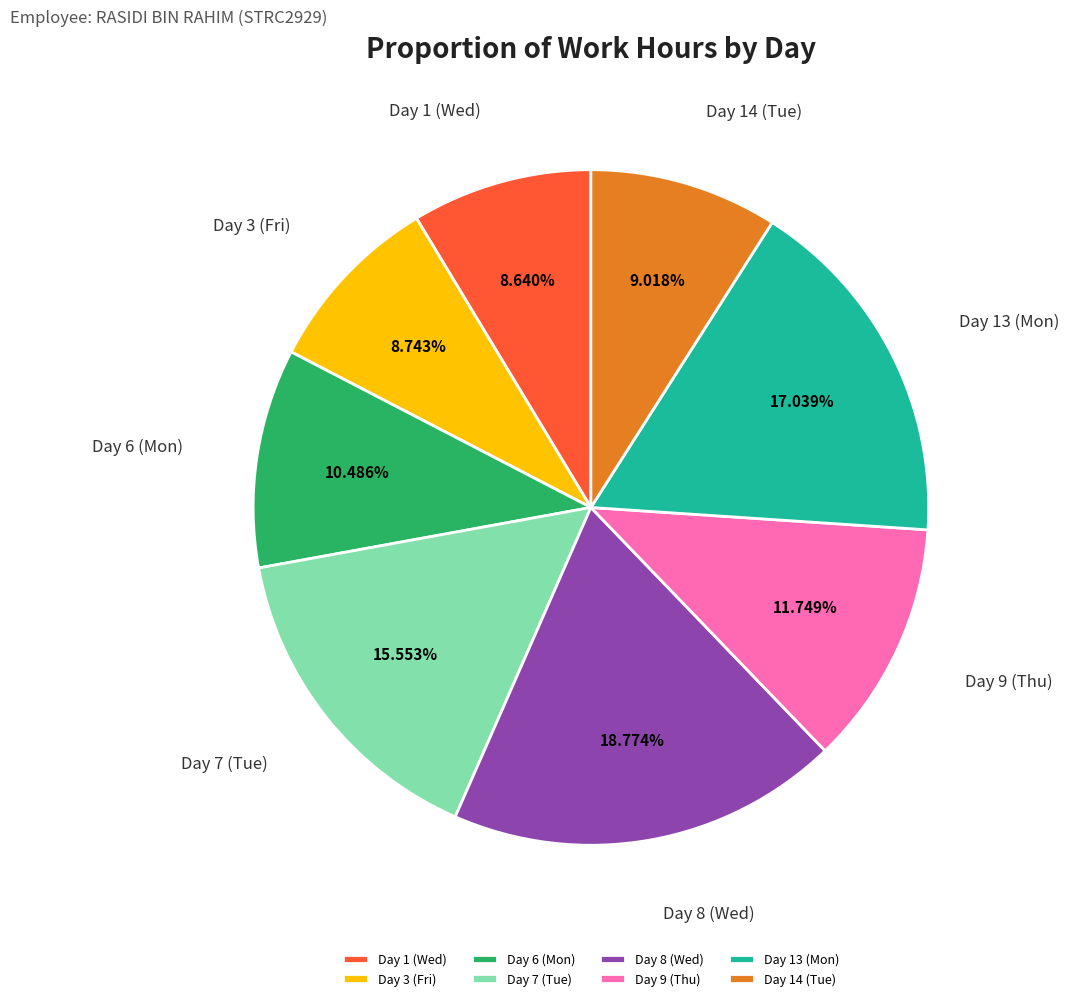

How many segments does this pie chart have?

8